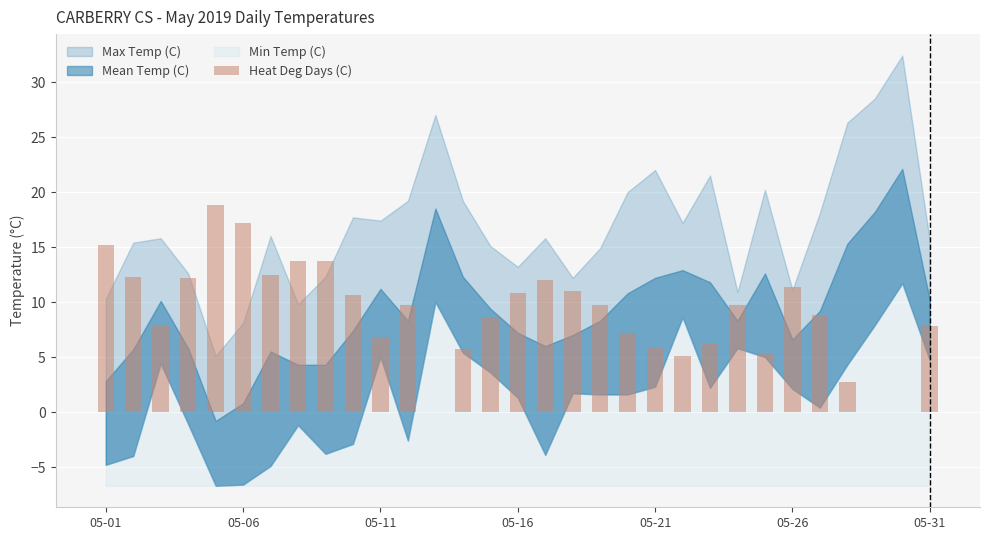

What is the sum of all values?

278.5